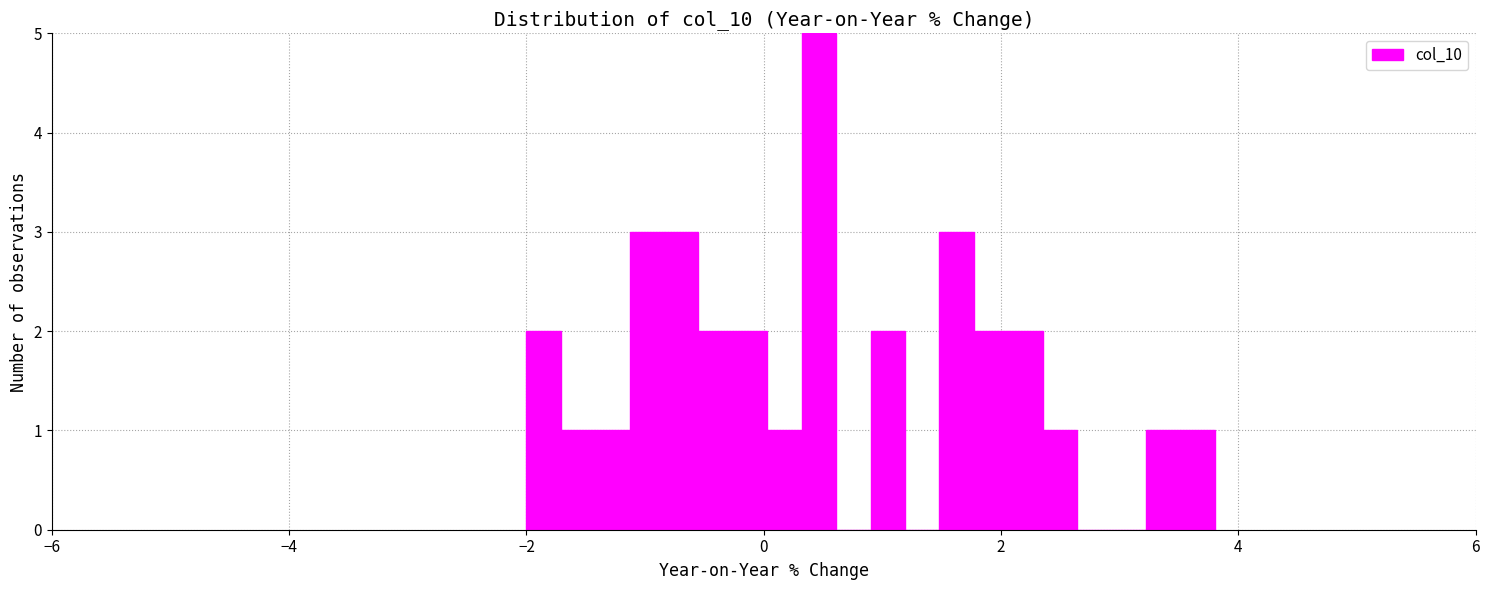

Read against the x-axis, roughly where is the centre of the tallest bar?

0.4